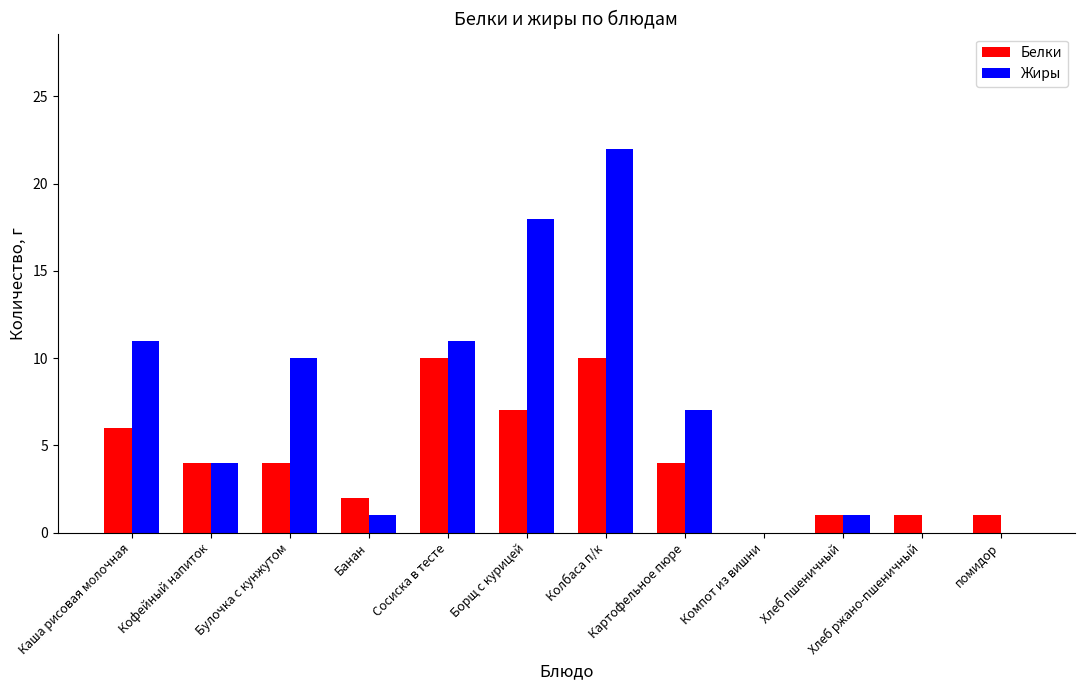

What is the sum of all Жиры values?

85